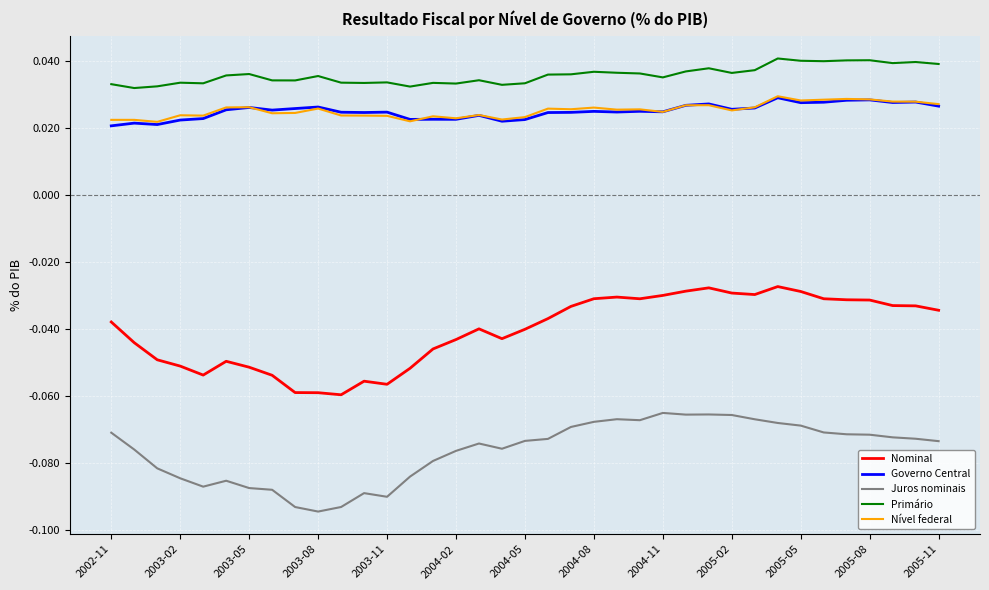

True or false: Governo Central and Nominal intersect in this chart.

False